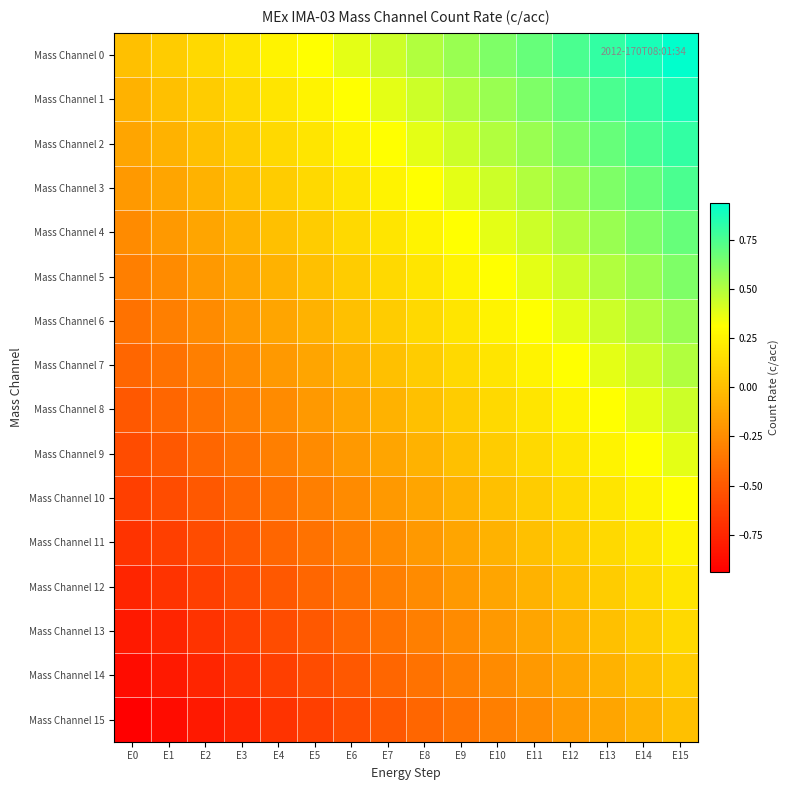

List the series in order of their peak value, highest first.

Mass Channel 0, Mass Channel 1, Mass Channel 2, Mass Channel 3, Mass Channel 4, Mass Channel 5, Mass Channel 6, Mass Channel 7, Mass Channel 8, Mass Channel 9, Mass Channel 10, Mass Channel 11, Mass Channel 12, Mass Channel 13, Mass Channel 14, Mass Channel 15